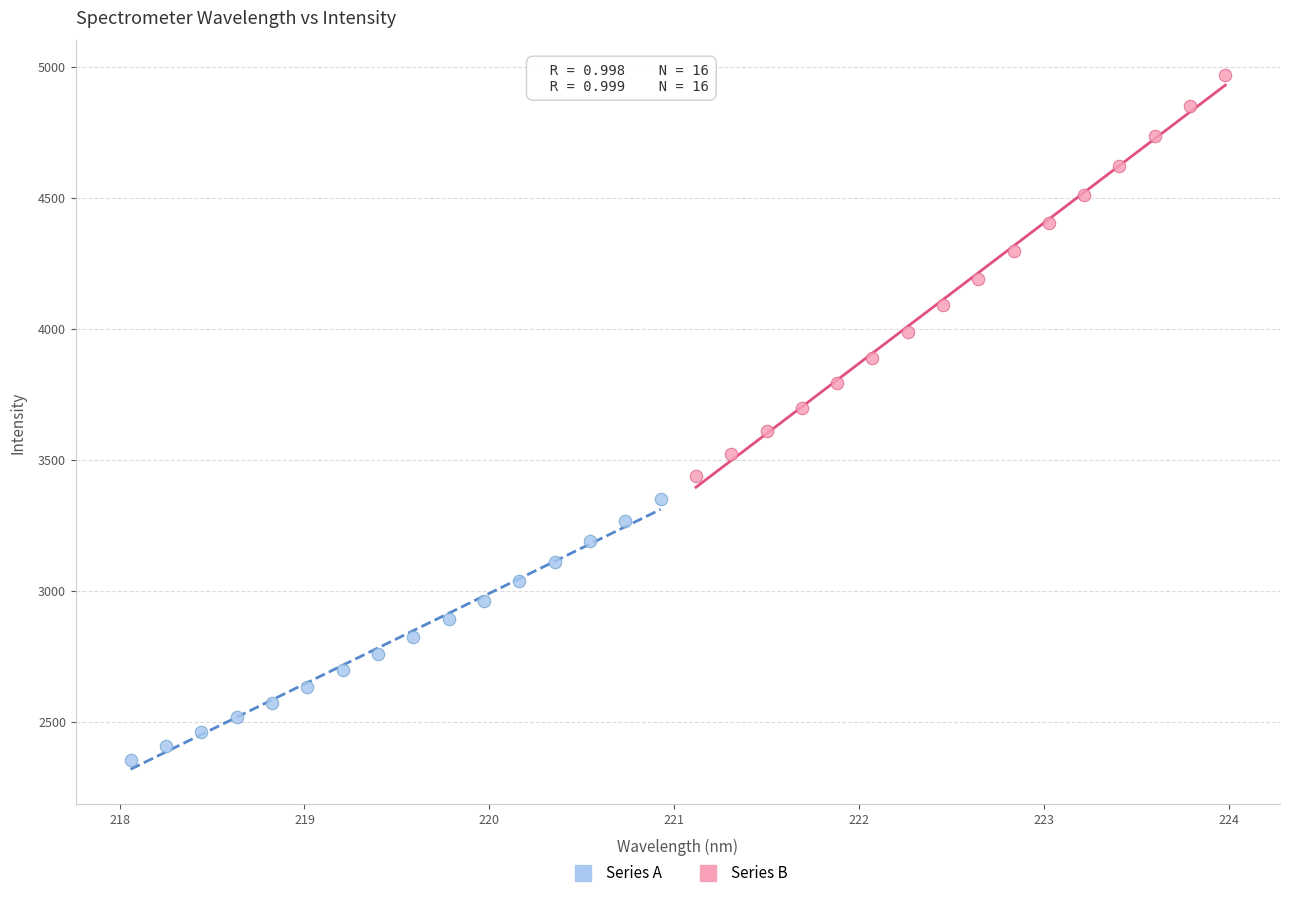

Which series contains the highest Y value?

Series B